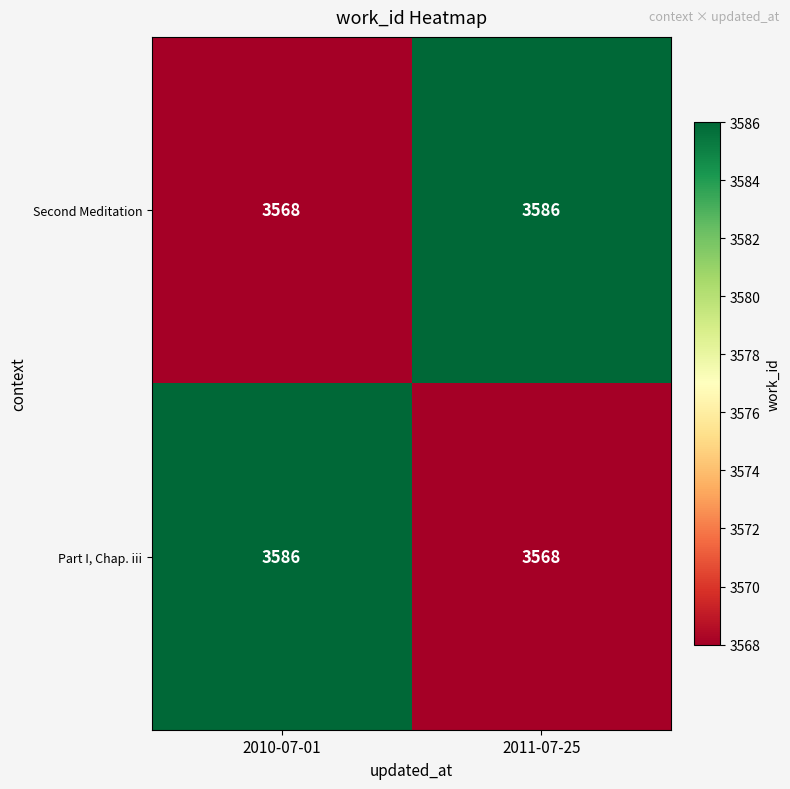

Reading left to right, extract all data points from this chart.

Second Meditation: 3568	3586
Part I, Chap. iii: 3586	3568